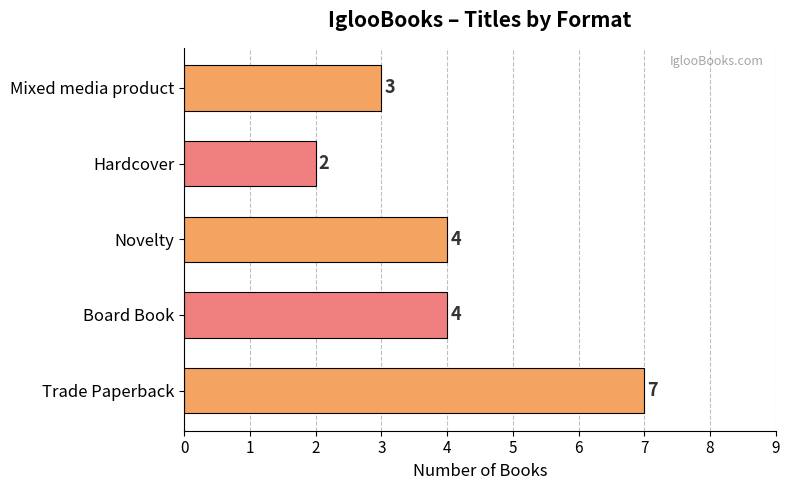

Approximately how many times larger is the value at Board Book compared to Trade Paperback?

0.6